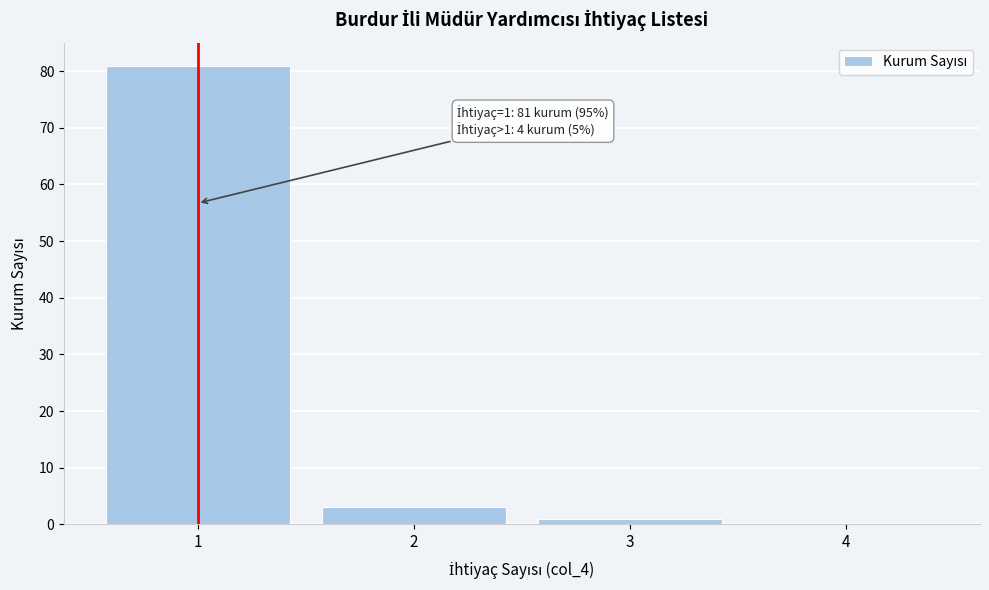

Over which range of the x-axis is the bar tallest?

0.5 to 1.5